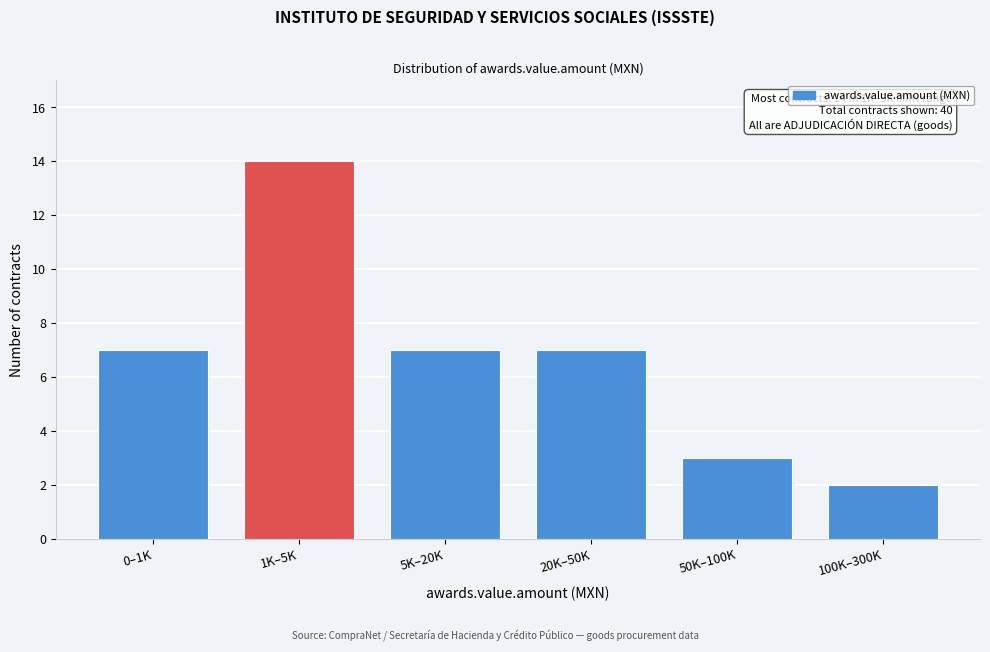

Reading right to left, extract all data points from this chart.

2	3	7	7	14	7